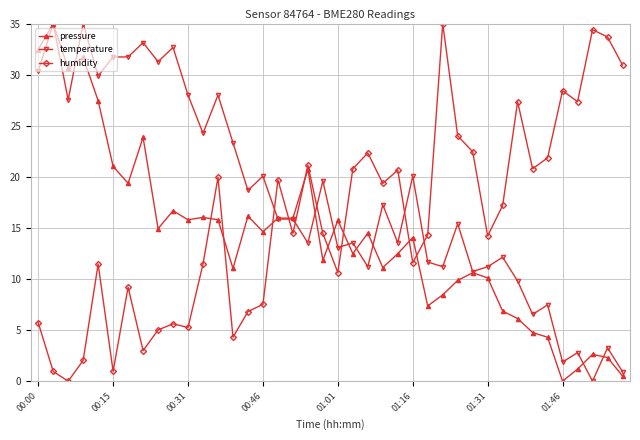

List the series in order of their overall mean, highest first.

temperature, humidity, pressure